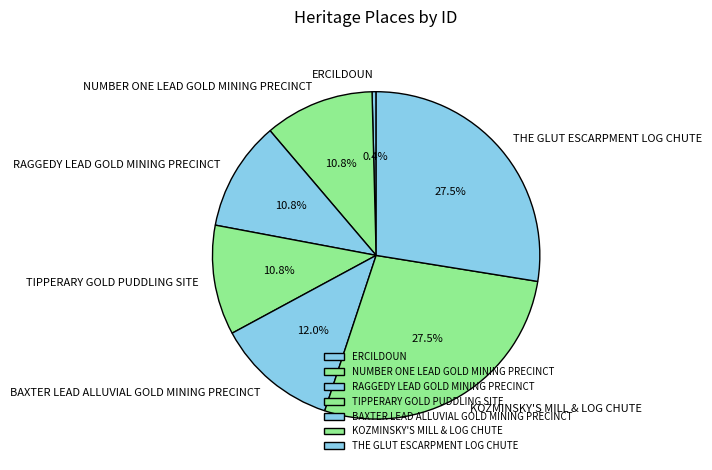

To the nearest percent, what is the average slice percentage?

14%